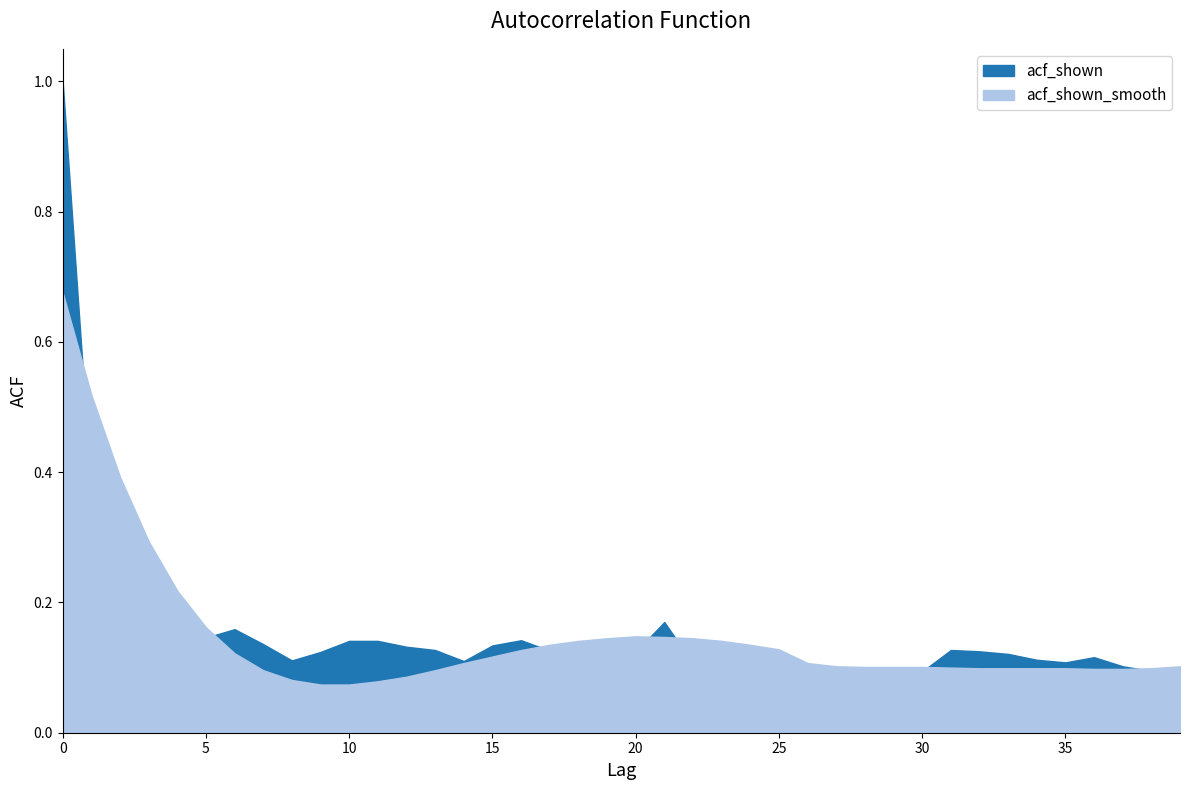

Which series has the largest total across all categories?

acf_shown_smooth